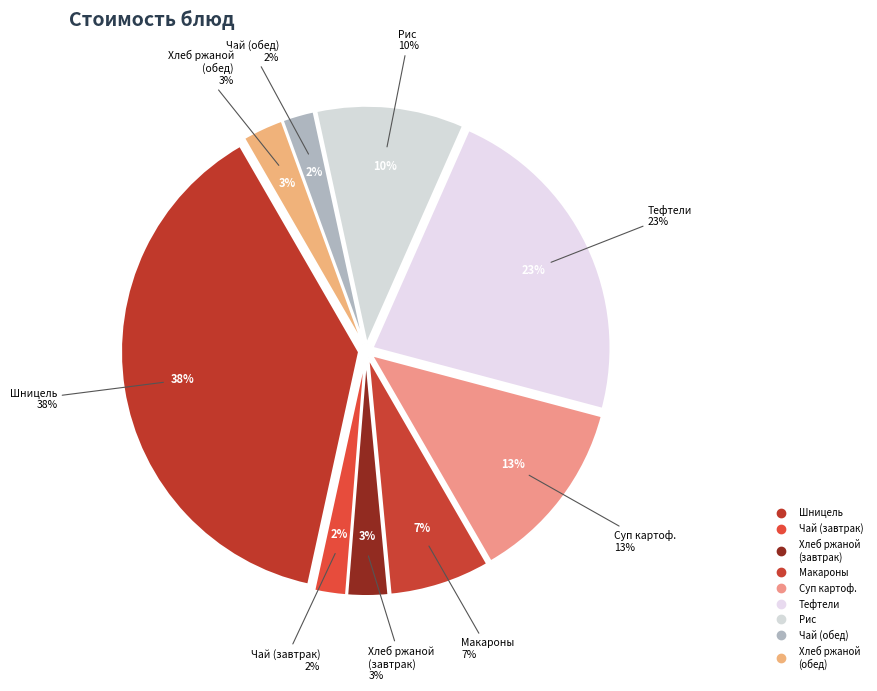

To the nearest percent, what is the average slice percentage?

11%